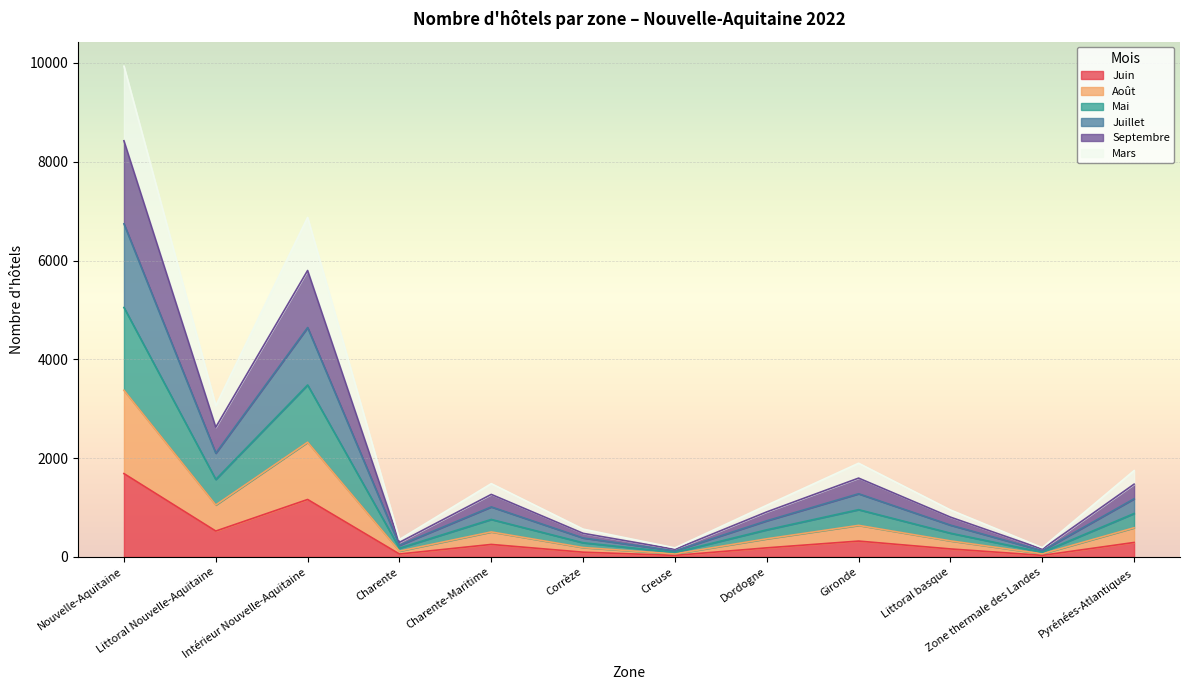

What is the label of the 8th point from the left?

Dordogne